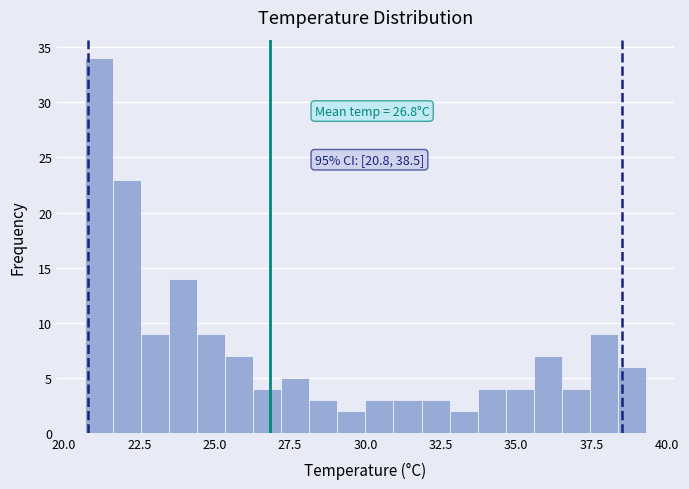

Read against the x-axis, roughly where is the centre of the tallest bar?

21.0